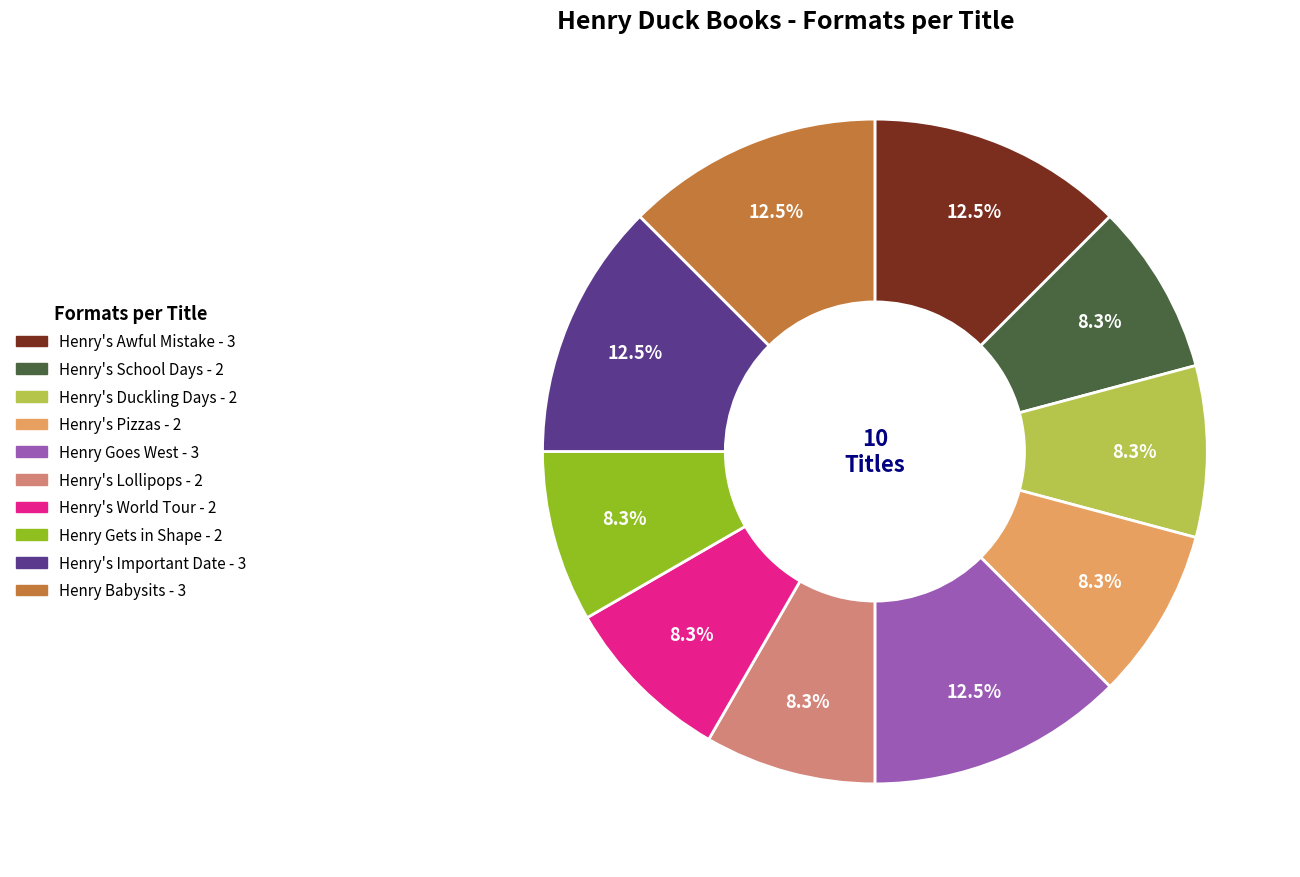

Approximately how many times larger is the value at Henry Goes West compared to Henry Babysits?

1.0